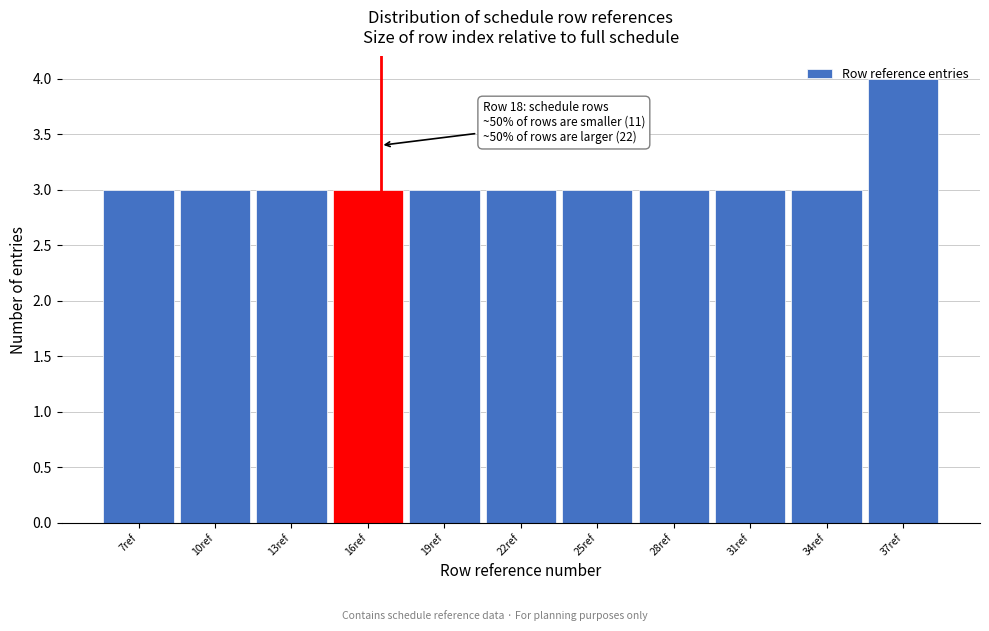

What position from the left is 16ref?

4